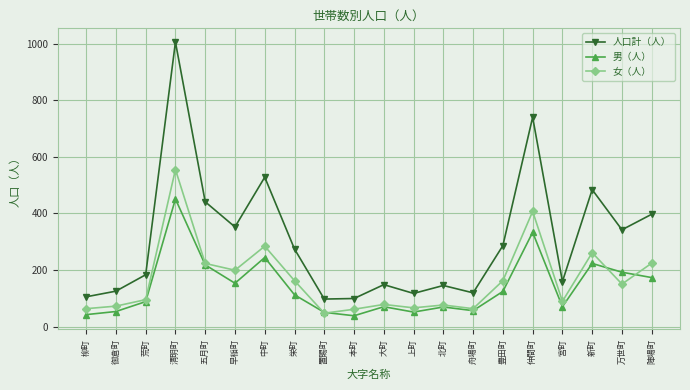

In 男（人）, how many points are lower than both neighbors (excluding endpoints)?

5